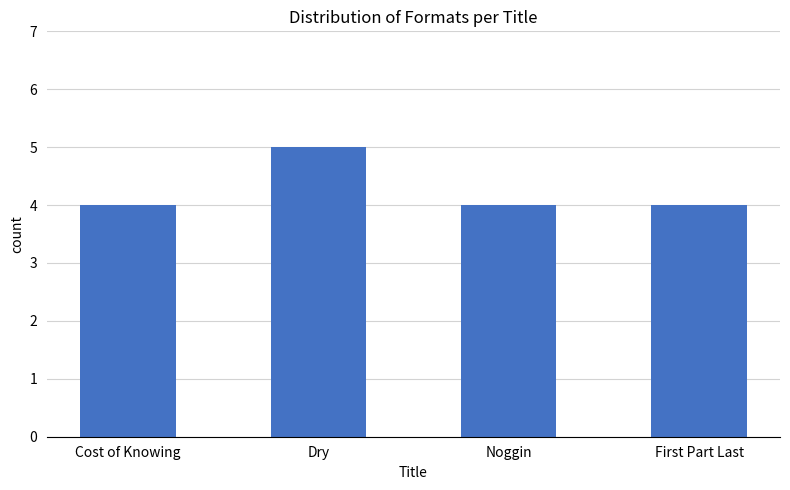

What is the average value?

4